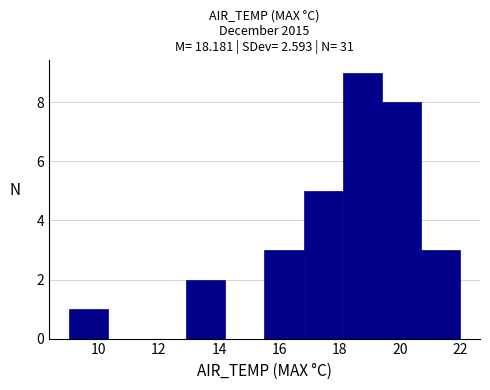

Reading left to right, transcribe this chart: for each bar, give the range it covers on the x-axis and its height. Neither the bar edges nor the heights are printed on the chart, so give them approximately, as read against the axes.

9.0 to 10.3: 1
10.3 to 11.6: 0
11.6 to 12.9: 0
12.9 to 14.2: 2
14.2 to 15.5: 0
15.5 to 16.8: 3
16.8 to 18.1: 5
18.1 to 19.4: 9
19.4 to 20.7: 8
20.7 to 22.0: 3